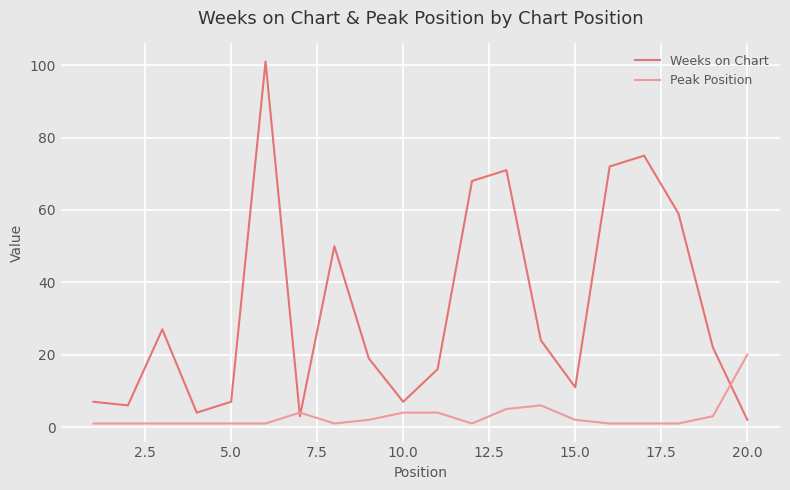

After their last crossing, which series has the higher values: Weeks on Chart or Peak Position?

Peak Position